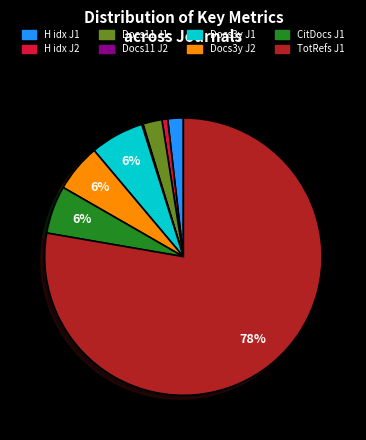

Does any single category account for the majority?

Yes